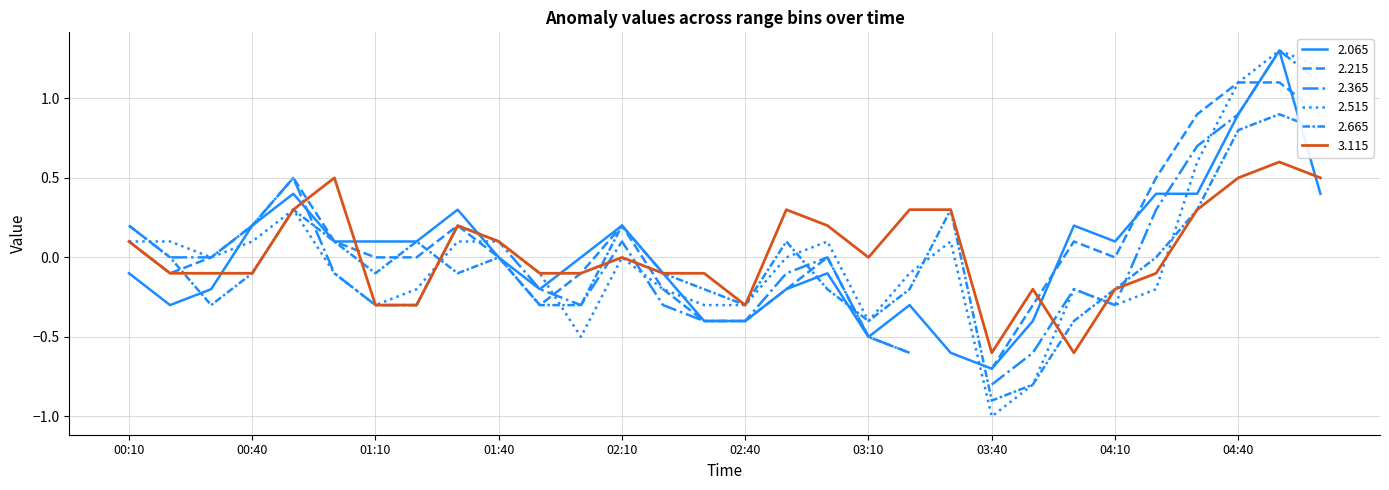

At which label does   3.115 reach its peak?

04:50